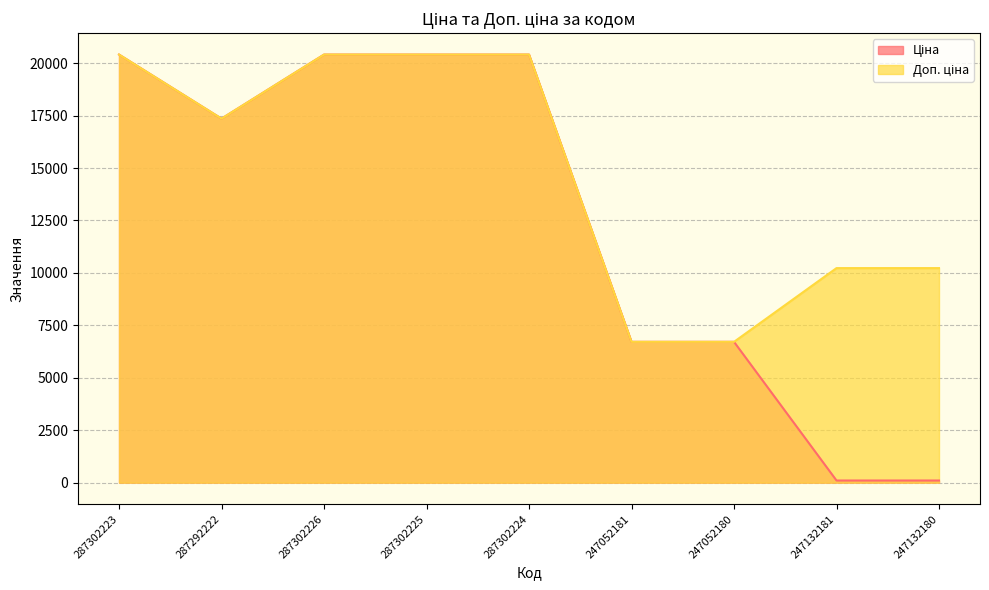

True or false: Ціна has a value of 7922.5 at 287292222.

False